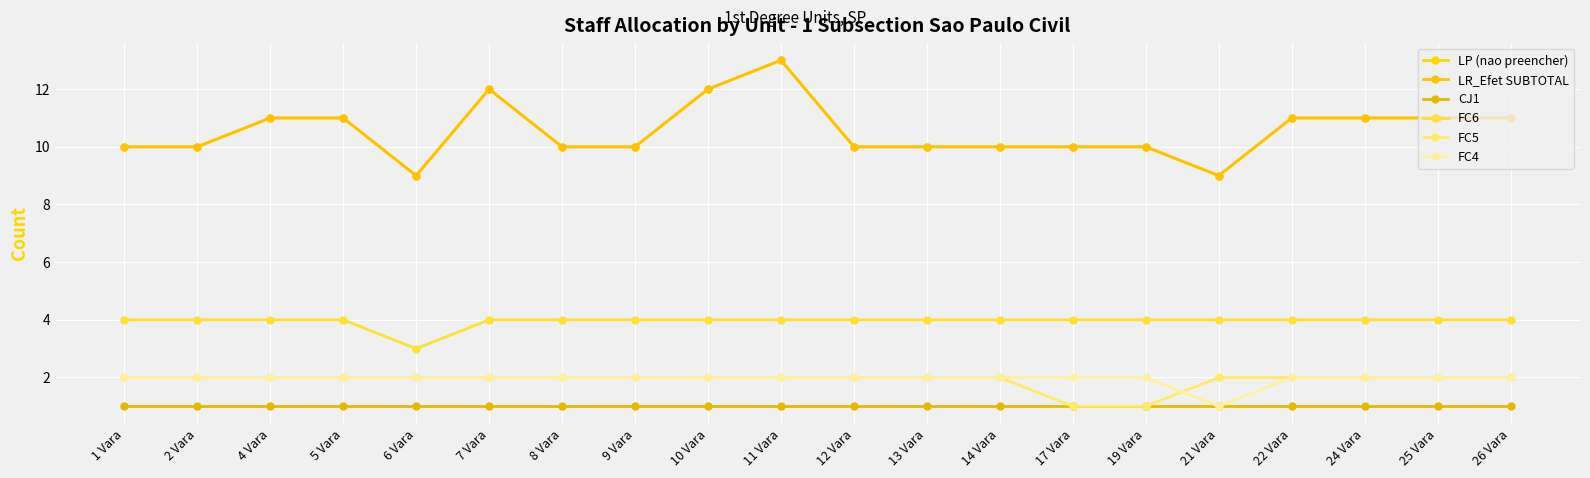

What is the label of the 3rd point from the left?

4 Vara